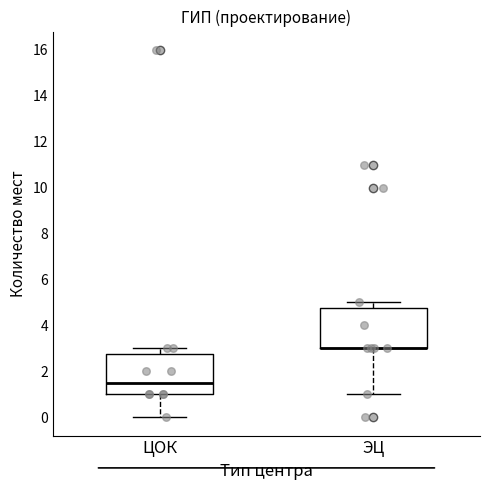

Reading left to right, transcribe this box plot: for each box, give where its median line is, the range the box spans, and where its two whiskers end, as read against the y-axis. The values are not printed on the chart, so give them approximately, as read against the axis.

ЦОК: median 1.6, box 1.0 to 2.8, whiskers 0.0 to 3.0
ЭЦ: median 3.0 (drawn on the box's lower edge), box 3.0 to 4.8, whiskers 1.0 to 5.0